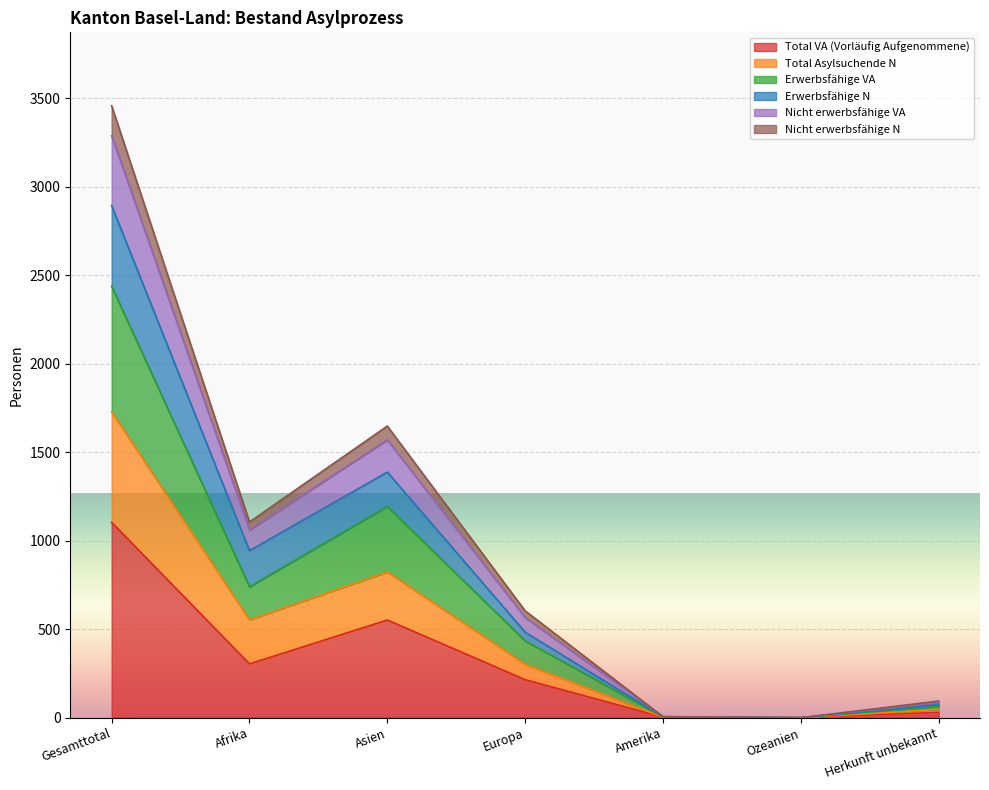

Which has a higher value, Afrika or Ozeanien?

Afrika